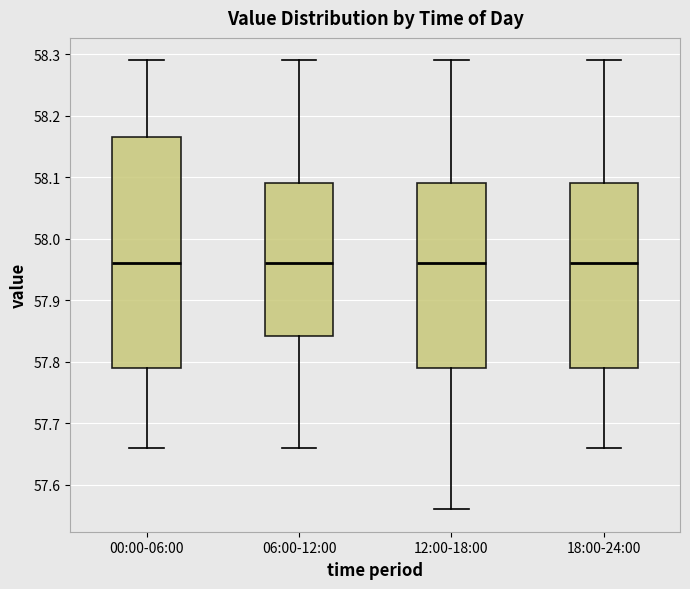

Where is the upper edge of the box for 18:00-24:00 on the y-axis? The values are not printed on the chart, so give them approximately, as read against the axis.

58.09